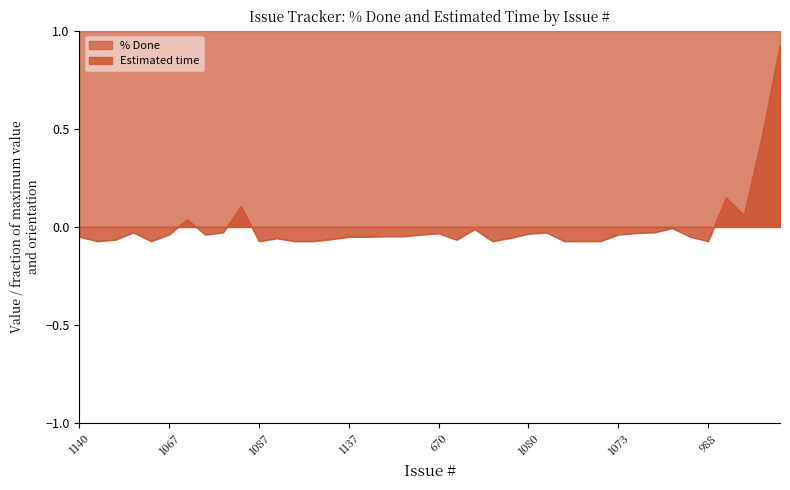

At which category does the data reach its first local peak?

1127